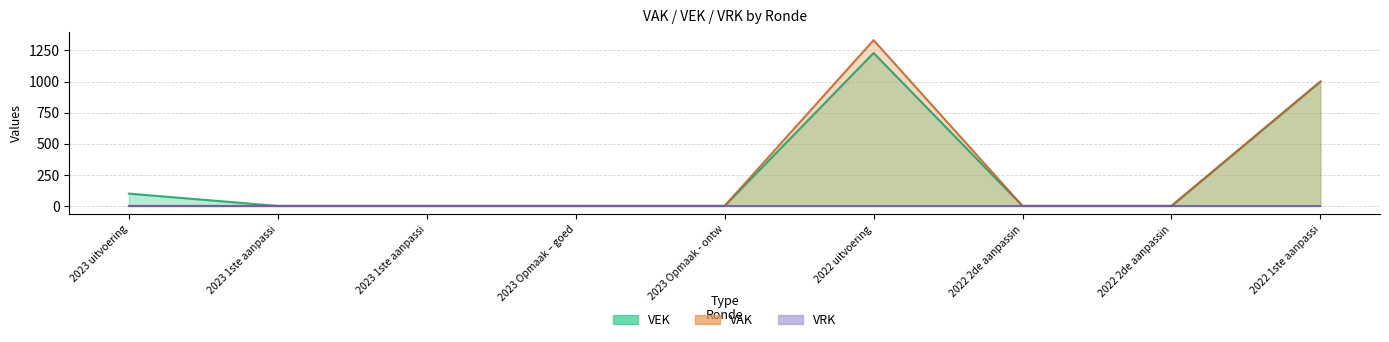

At which category is the sum across all series the highest?

2022 uitvoering